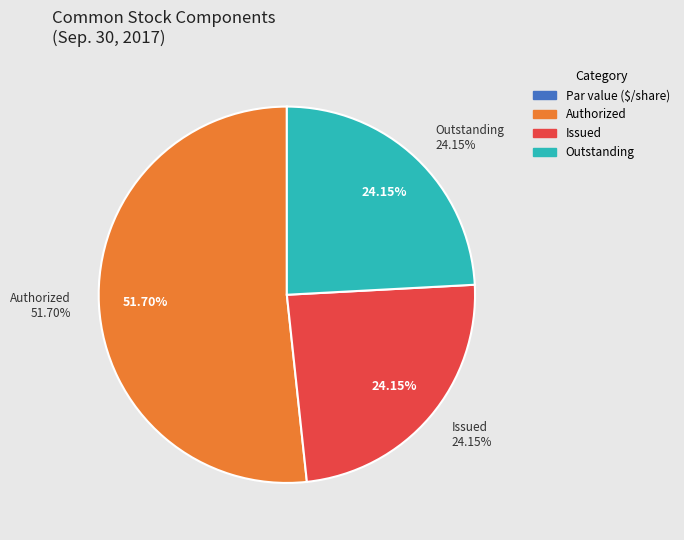

To the nearest percent, what percentage of the pie is Issued?

24%